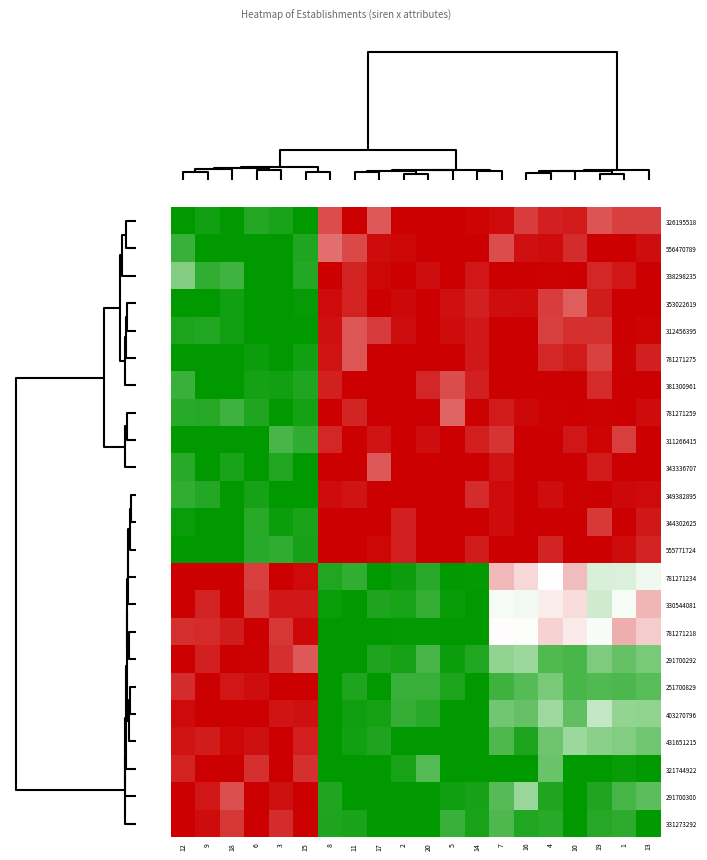

Reading left to right, extract all data points from this chart.

326195518: 12=1.0	9=1.0	18=1.0	6=0.9	3=0.9	15=1.0	8=0.2	11=0.0	17=0.2	2=0.0	20=0.0	5=0.0	14=0.0	7=0.0	16=0.1	4=0.1	10=0.1	19=0.2	1=0.1	13=0.1
556470789: 12=0.9	9=1.0	18=1.0	6=1.0	3=1.0	15=0.9	8=0.2	11=0.1	17=0.0	2=0.0	20=0.0	5=0.0	14=0.0	7=0.1	16=0.0	4=0.0	10=0.1	19=0.0	1=0.0	13=0.0
338298235: 12=0.7	9=0.9	18=0.9	6=1.0	3=1.0	15=0.9	8=0.0	11=0.1	17=0.0	2=0.0	20=0.0	5=0.0	14=0.0	7=0.0	16=0.0	4=0.0	10=0.0	19=0.1	1=0.0	13=0.0
353022619: 12=1.0	9=1.0	18=1.0	6=1.0	3=1.0	15=1.0	8=0.0	11=0.1	17=0.0	2=0.0	20=0.0	5=0.0	14=0.1	7=0.0	16=0.0	4=0.1	10=0.2	19=0.1	1=0.0	13=0.0
312456395: 12=0.9	9=0.9	18=1.0	6=1.0	3=1.0	15=1.0	8=0.0	11=0.2	17=0.1	2=0.0	20=0.0	5=0.0	14=0.0	7=0.0	16=0.0	4=0.1	10=0.1	19=0.1	1=0.0	13=0.0
781271275: 12=1.0	9=1.0	18=1.0	6=1.0	3=1.0	15=1.0	8=0.0	11=0.2	17=0.0	2=0.0	20=0.0	5=0.0	14=0.0	7=0.0	16=0.0	4=0.1	10=0.1	19=0.1	1=0.0	13=0.1
381300961: 12=0.9	9=1.0	18=1.0	6=1.0	3=1.0	15=0.9	8=0.1	11=0.0	17=0.0	2=0.0	20=0.1	5=0.2	14=0.1	7=0.0	16=0.0	4=0.0	10=0.0	19=0.1	1=0.0	13=0.0
781271259: 12=0.9	9=0.9	18=0.9	6=0.9	3=1.0	15=1.0	8=0.0	11=0.1	17=0.0	2=0.0	20=0.0	5=0.2	14=0.0	7=0.1	16=0.0	4=0.0	10=0.0	19=0.0	1=0.0	13=0.0
311266415: 12=1.0	9=1.0	18=1.0	6=1.0	3=0.9	15=0.9	8=0.1	11=0.0	17=0.0	2=0.0	20=0.0	5=0.0	14=0.1	7=0.1	16=0.0	4=0.0	10=0.0	19=0.0	1=0.1	13=0.0
343336707: 12=0.9	9=1.0	18=1.0	6=1.0	3=0.9	15=1.0	8=0.0	11=0.0	17=0.2	2=0.0	20=0.0	5=0.0	14=0.0	7=0.0	16=0.0	4=0.0	10=0.0	19=0.1	1=0.0	13=0.0
349382895: 12=0.9	9=0.9	18=1.0	6=1.0	3=1.0	15=1.0	8=0.0	11=0.0	17=0.0	2=0.0	20=0.0	5=0.0	14=0.1	7=0.0	16=0.0	4=0.0	10=0.0	19=0.0	1=0.0	13=0.0
344302625: 12=1.0	9=1.0	18=1.0	6=0.9	3=1.0	15=0.9	8=0.0	11=0.0	17=0.0	2=0.1	20=0.0	5=0.0	14=0.0	7=0.0	16=0.0	4=0.0	10=0.0	19=0.1	1=0.0	13=0.0
555771724: 12=1.0	9=1.0	18=1.0	6=0.9	3=0.9	15=1.0	8=0.0	11=0.0	17=0.0	2=0.1	20=0.0	5=0.0	14=0.1	7=0.0	16=0.0	4=0.1	10=0.0	19=0.0	1=0.0	13=0.1
781271234: 12=0.0	9=0.0	18=0.0	6=0.1	3=0.0	15=0.0	8=0.9	11=0.9	17=1.0	2=1.0	20=0.9	5=1.0	14=1.0	7=0.4	16=0.4	4=0.5	10=0.4	19=0.6	1=0.6	13=0.5
330544081: 12=0.0	9=0.1	18=0.0	6=0.1	3=0.0	15=0.1	8=1.0	11=1.0	17=0.9	2=1.0	20=0.9	5=1.0	14=1.0	7=0.5	16=0.5	4=0.5	10=0.4	19=0.6	1=0.5	13=0.4
781271218: 12=0.1	9=0.1	18=0.1	6=0.0	3=0.1	15=0.0	8=1.0	11=1.0	17=1.0	2=1.0	20=1.0	5=1.0	14=1.0	7=0.5	16=0.5	4=0.4	10=0.5	19=0.5	1=0.3	13=0.4
291700292: 12=0.0	9=0.1	18=0.0	6=0.0	3=0.1	15=0.2	8=1.0	11=1.0	17=0.9	2=1.0	20=0.9	5=1.0	14=0.9	7=0.7	16=0.7	4=0.8	10=0.9	19=0.8	1=0.8	13=0.8
251700829: 12=0.1	9=0.0	18=0.0	6=0.0	3=0.0	15=0.0	8=1.0	11=0.9	17=1.0	2=0.9	20=0.9	5=0.9	14=1.0	7=0.9	16=0.8	4=0.8	10=0.9	19=0.8	1=0.9	13=0.8
403270796: 12=0.0	9=0.0	18=0.0	6=0.0	3=0.0	15=0.0	8=1.0	11=1.0	17=1.0	2=0.9	20=0.9	5=1.0	14=1.0	7=0.8	16=0.8	4=0.7	10=0.8	19=0.6	1=0.7	13=0.7
431651215: 12=0.0	9=0.1	18=0.0	6=0.0	3=0.0	15=0.1	8=1.0	11=1.0	17=0.9	2=1.0	20=1.0	5=1.0	14=1.0	7=0.8	16=0.9	4=0.8	10=0.7	19=0.7	1=0.7	13=0.8
321744922: 12=0.1	9=0.0	18=0.0	6=0.1	3=0.0	15=0.1	8=1.0	11=1.0	17=1.0	2=1.0	20=0.8	5=1.0	14=1.0	7=1.0	16=1.0	4=0.8	10=1.0	19=1.0	1=1.0	13=1.0
291700300: 12=0.0	9=0.0	18=0.2	6=0.0	3=0.0	15=0.0	8=0.9	11=1.0	17=1.0	2=1.0	20=1.0	5=1.0	14=1.0	7=0.8	16=0.7	4=0.9	10=1.0	19=0.9	1=0.9	13=0.8
331273292: 12=0.0	9=0.0	18=0.1	6=0.0	3=0.1	15=0.0	8=0.9	11=0.9	17=1.0	2=1.0	20=1.0	5=0.9	14=1.0	7=0.8	16=0.9	4=0.9	10=1.0	19=0.9	1=0.9	13=1.0